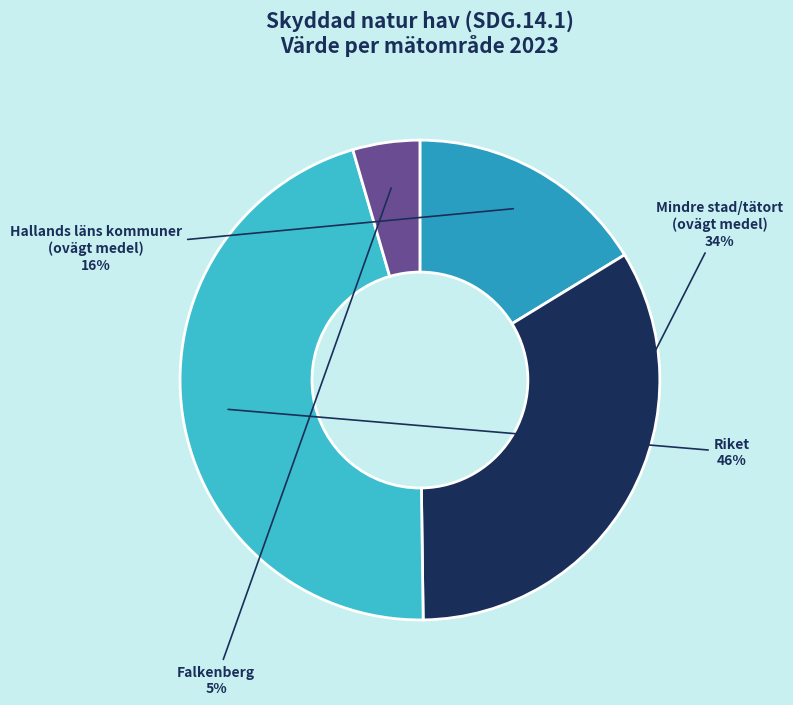

Is it true that Mindre stad/tätort (ovägt medel) is 45% of the pie?

False